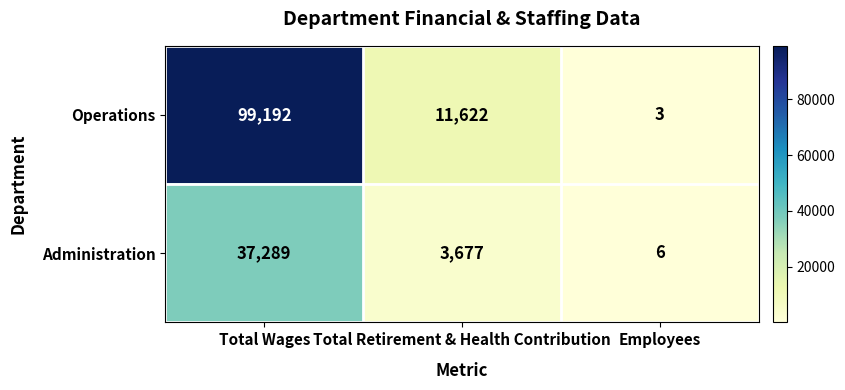

At which category is the sum across all series the highest?

Total Wages